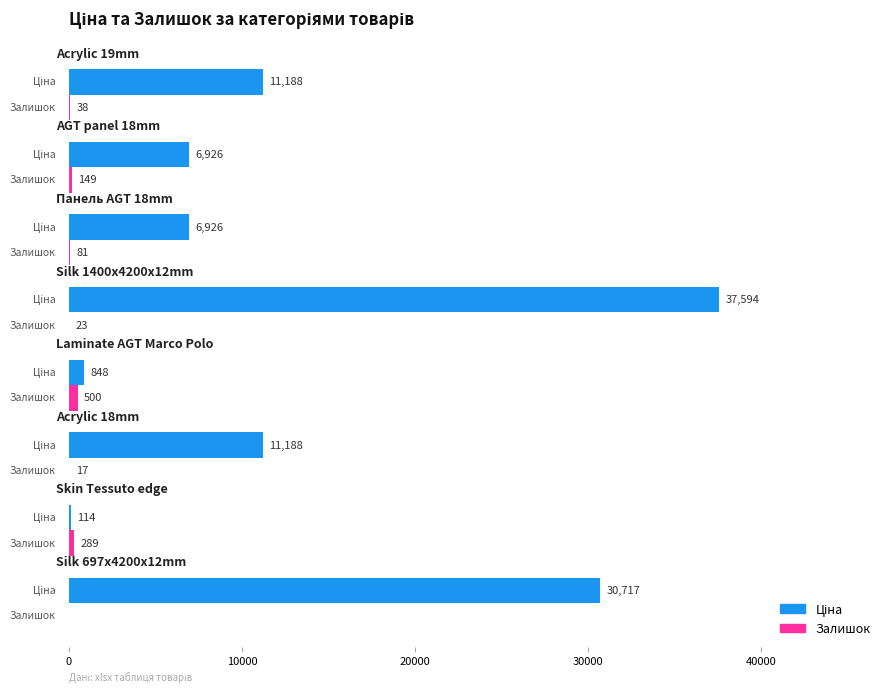

What is the sum of all Залишок values?

1097.0